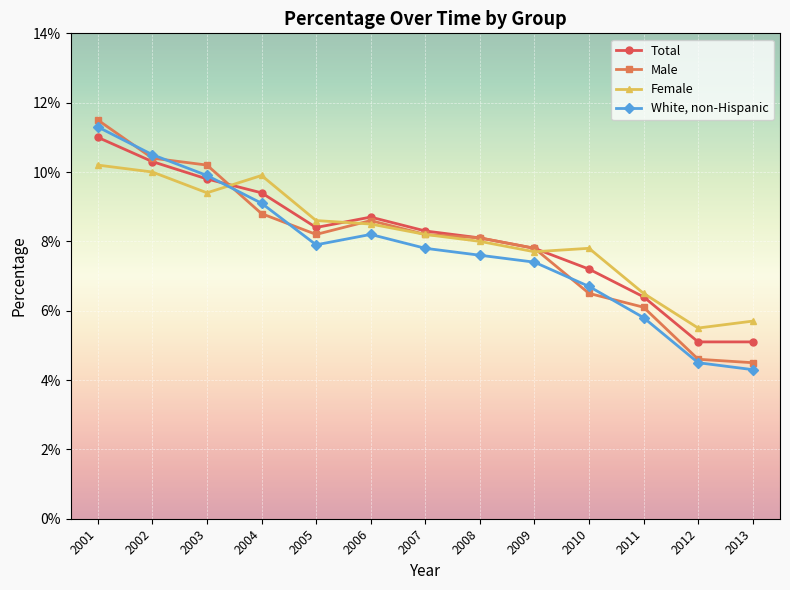

What is the sum of all Total values?

105.6